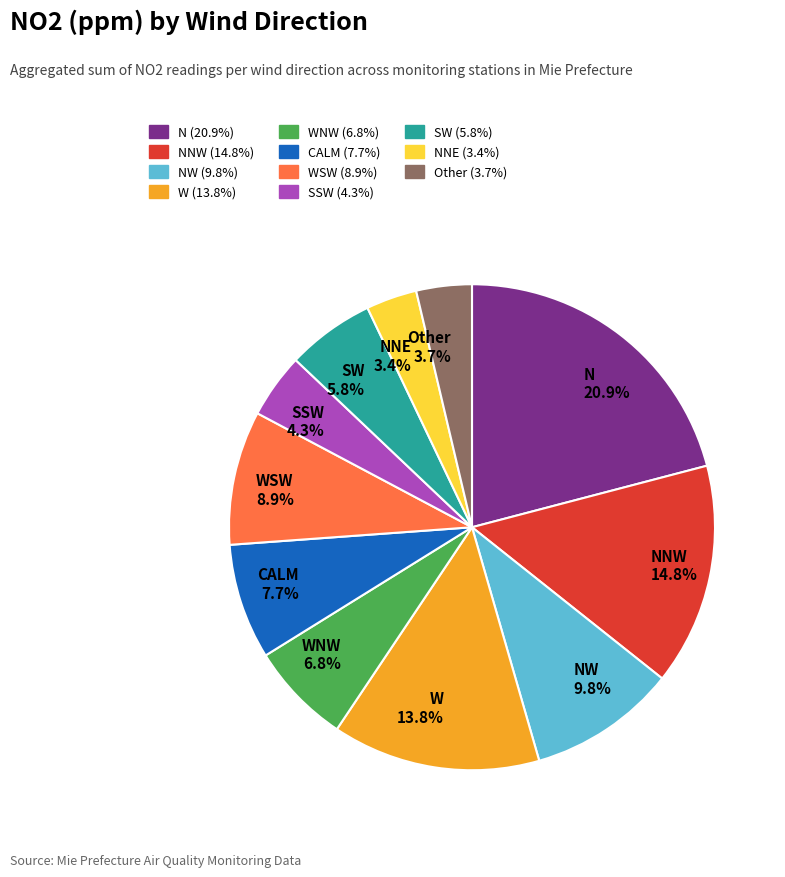

What is the total percentage of WNW and WSW?

15.7%